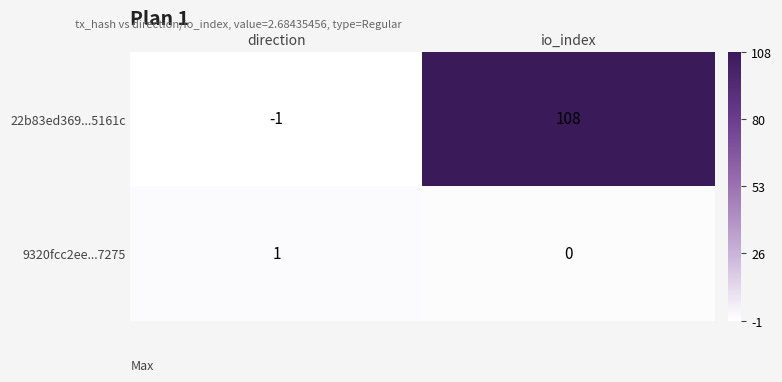

At which category is the sum across all series the highest?

io_index